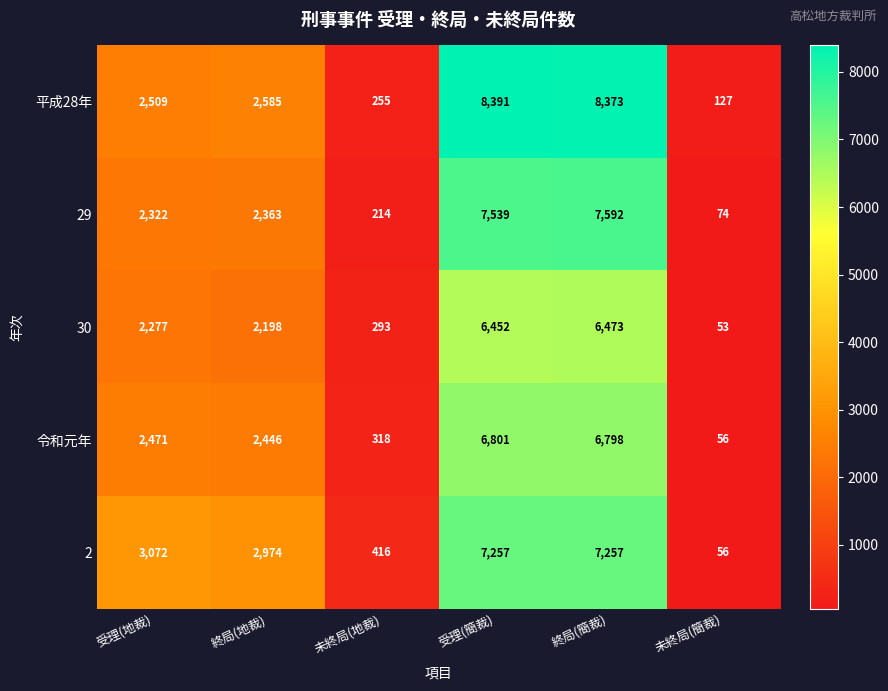

True or false: 2 has a value of 2974 at 終局(地裁).

True